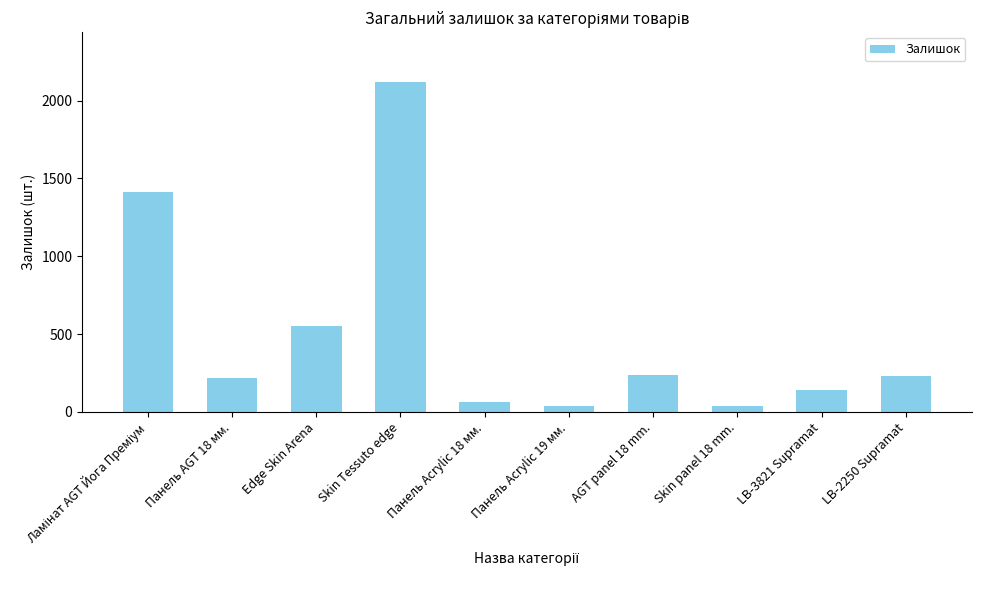

What is the maximum value shown in the chart?

2122